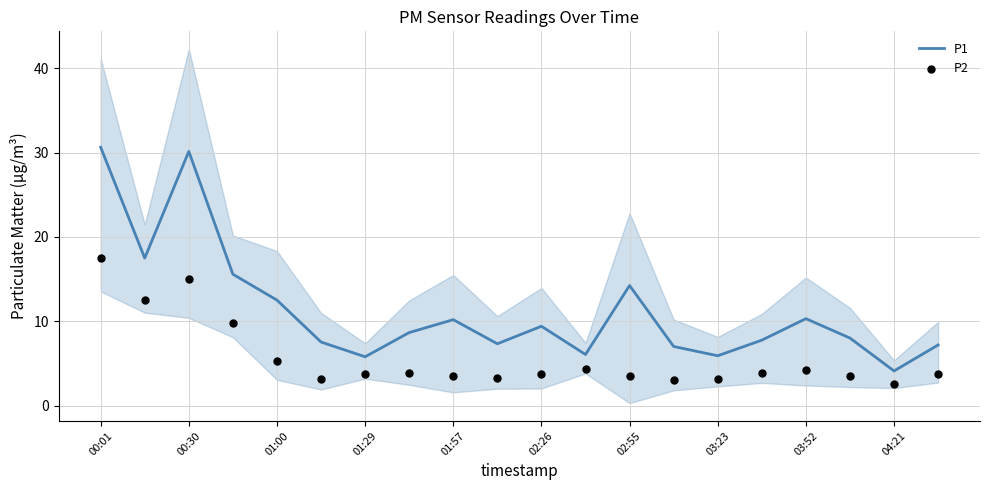

Which series reaches the minimum Y coordinate?

P2